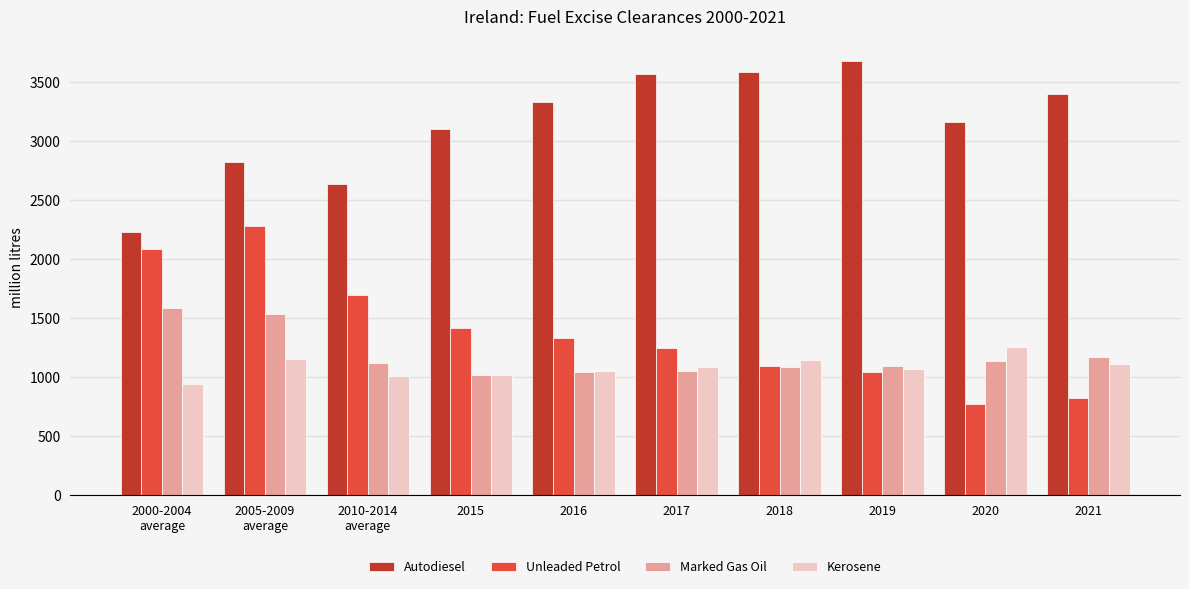

What is the label of the 9th bar from the left?

2020